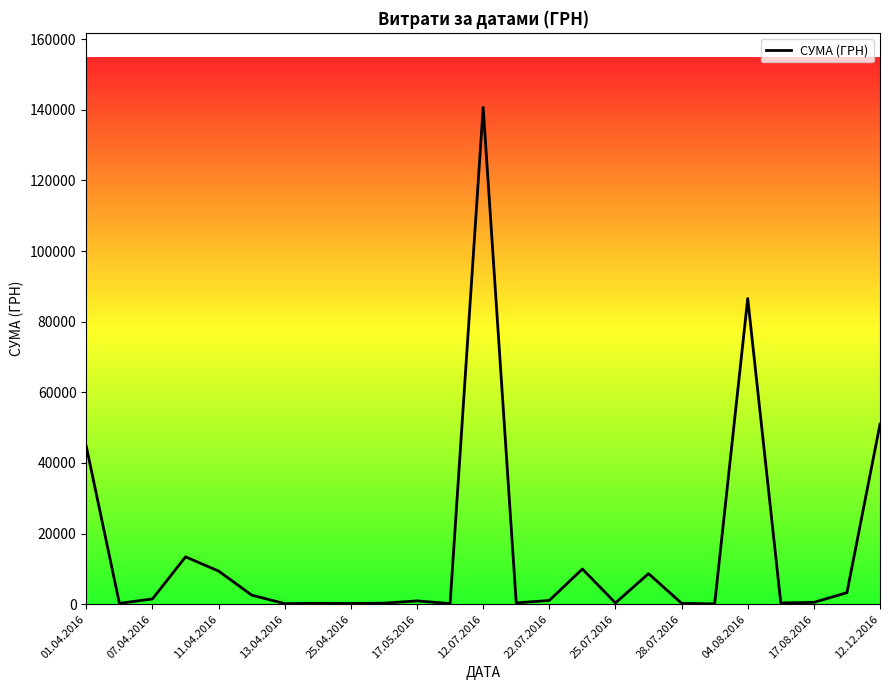

What is the greatest value displayed?

140706.2